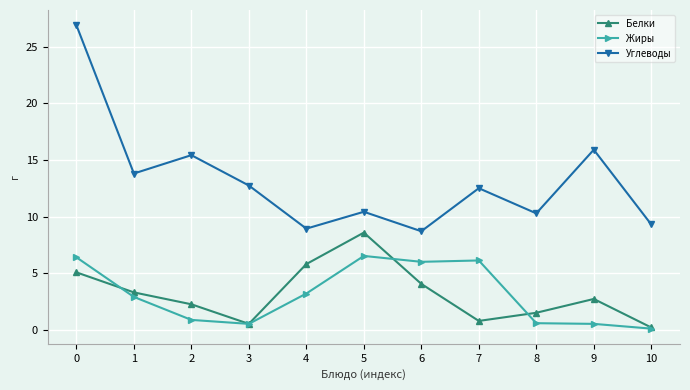

At which category does Белки reach its first local valley?

3